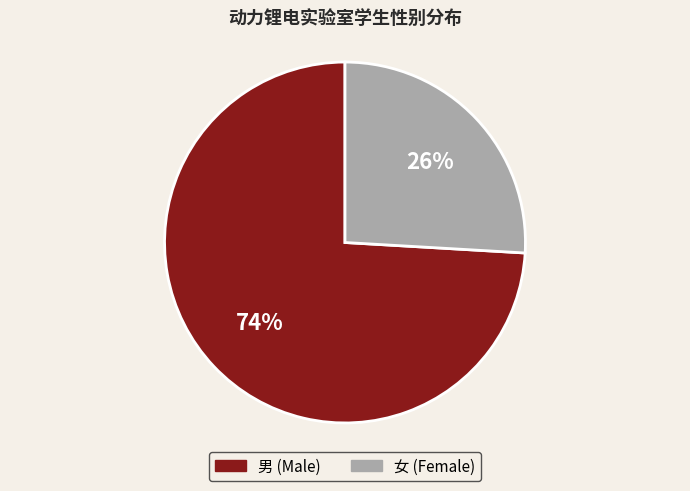

Between 男 and 女, which is larger?

男